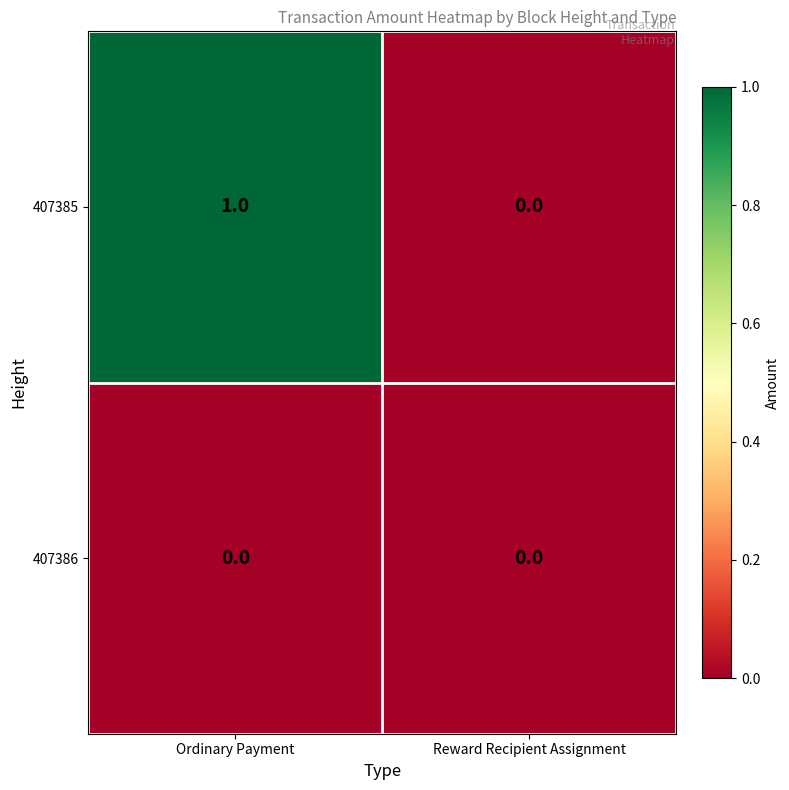

At which category is the sum across all series the highest?

Ordinary Payment